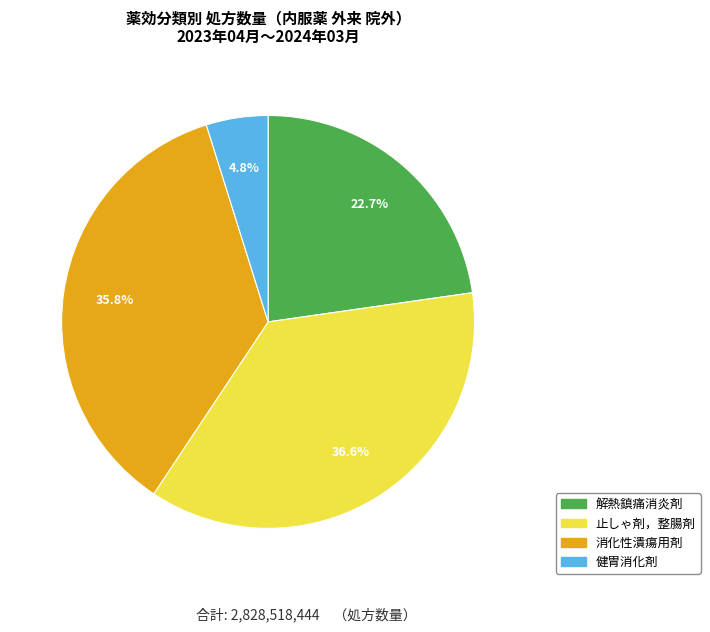

Rank the categories by value from highest to lowest.

止しゃ剤，整腸剤, 消化性潰瘍用剤, 解熱鎮痛消炎剤, 健胃消化剤